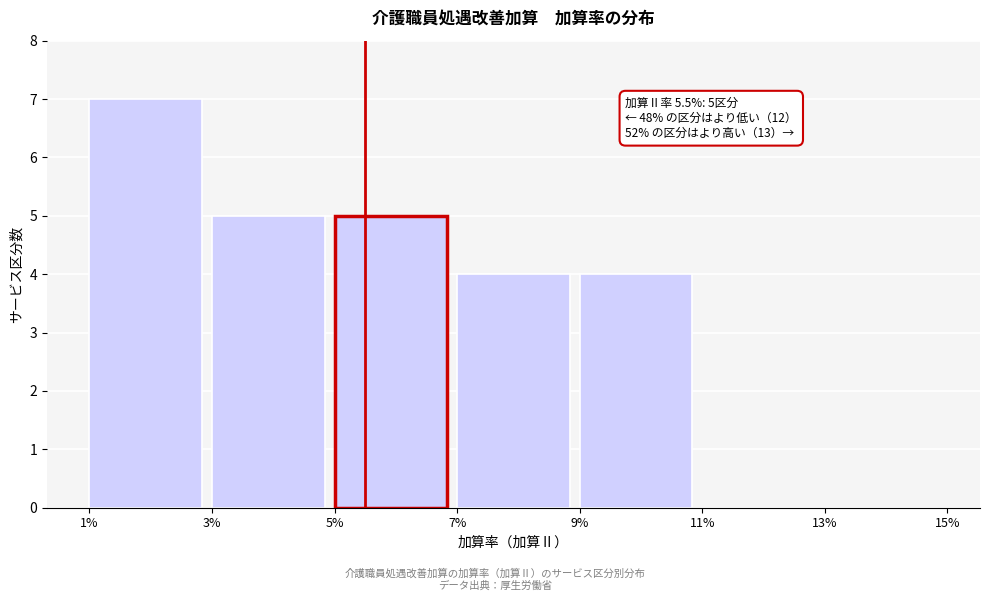

Reading left to right, extract all data points from this chart.

1%=7	3%=5	5%=5	7%=4	9%=4	11%=0	13%=0